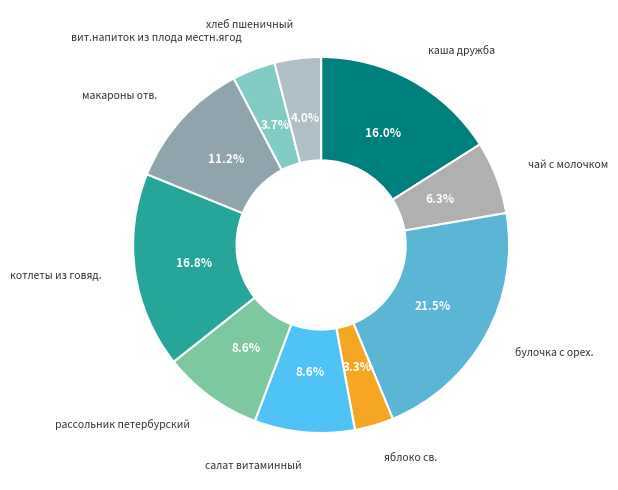

Between чай с молочком and хлеб пшеничный, which is larger?

чай с молочком